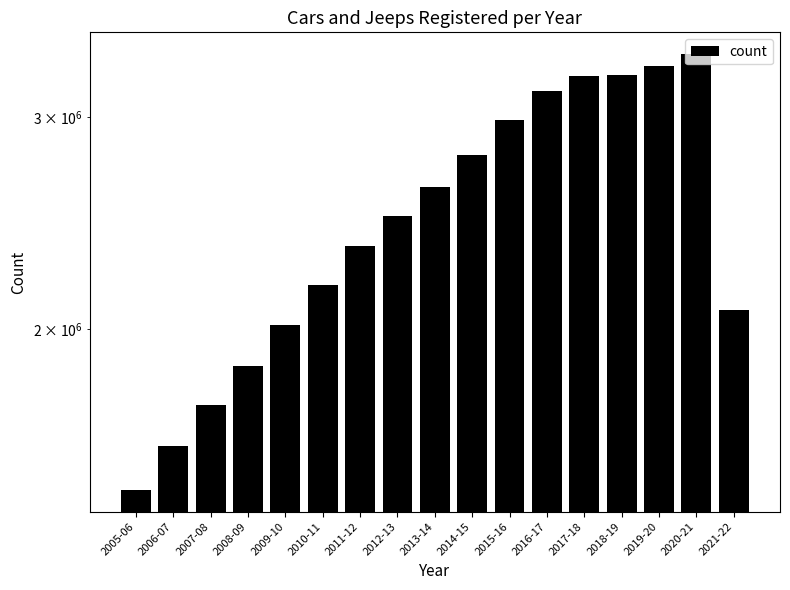

The value at 2012-13 is 633039. True or false?

False